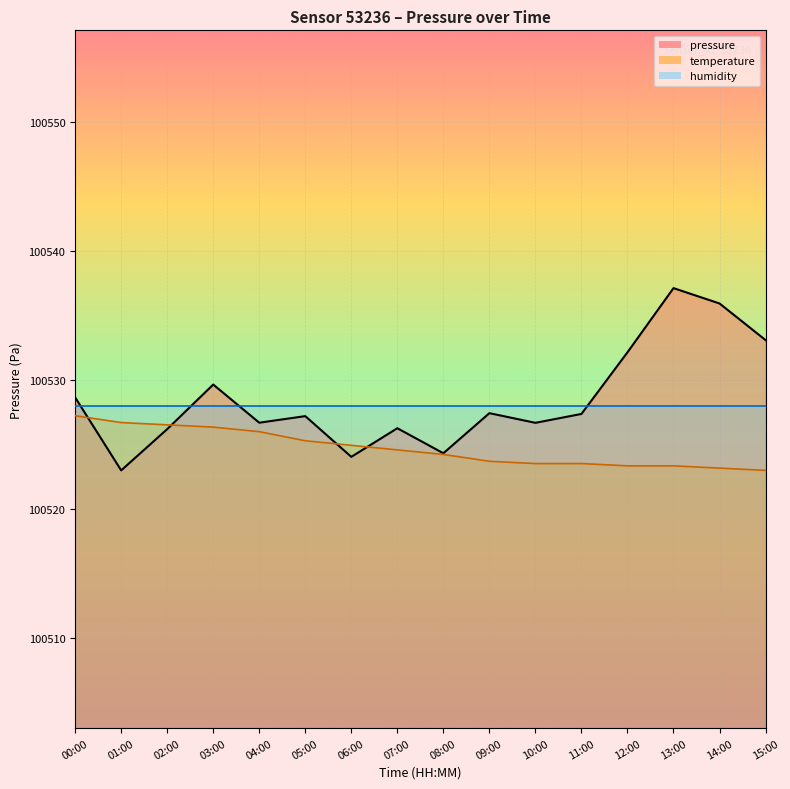

How many data points in pressure are less than 100527?

7